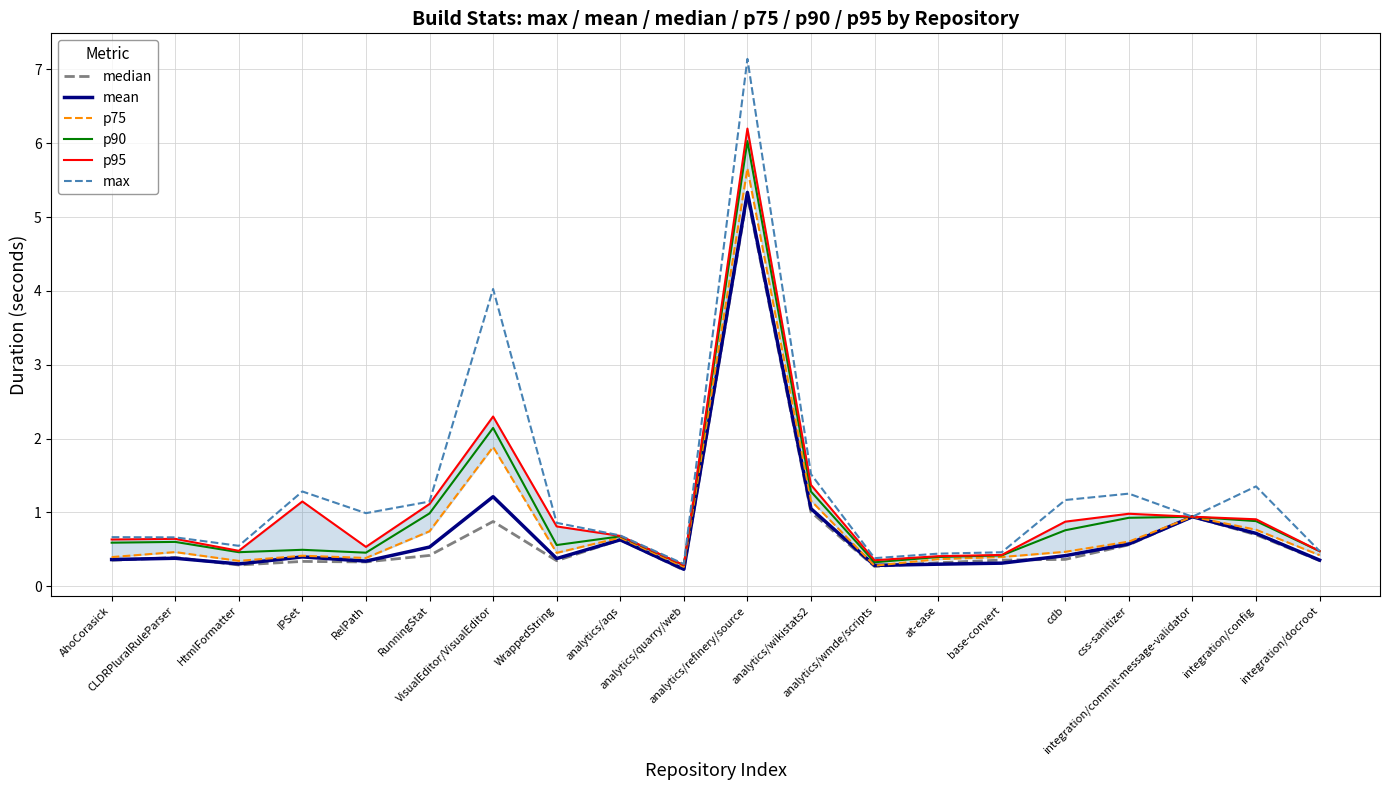

What position from the right is analytics/aqs?

12